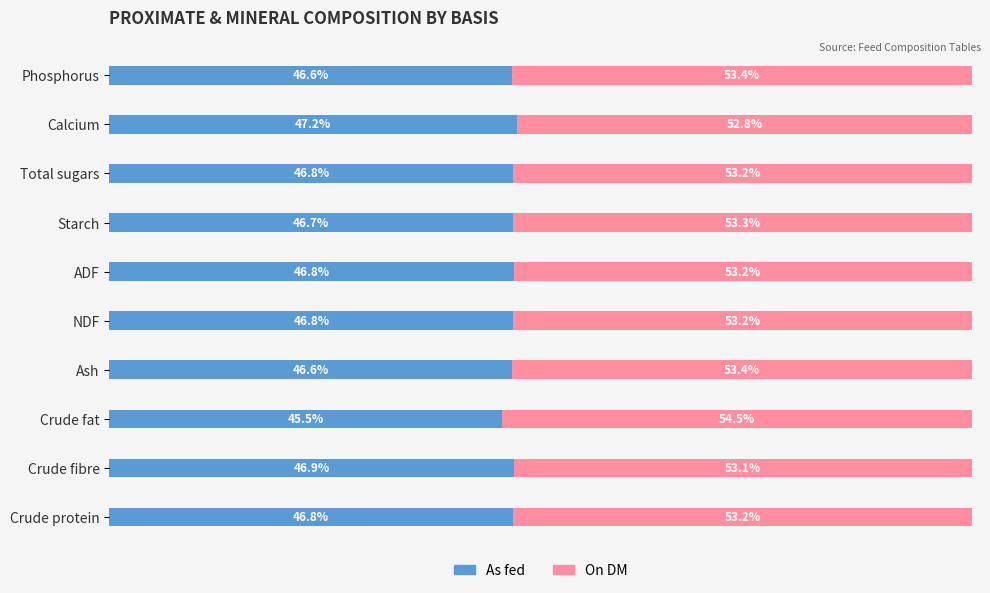

Where is As fed nearest to the value 46?

Crude fat